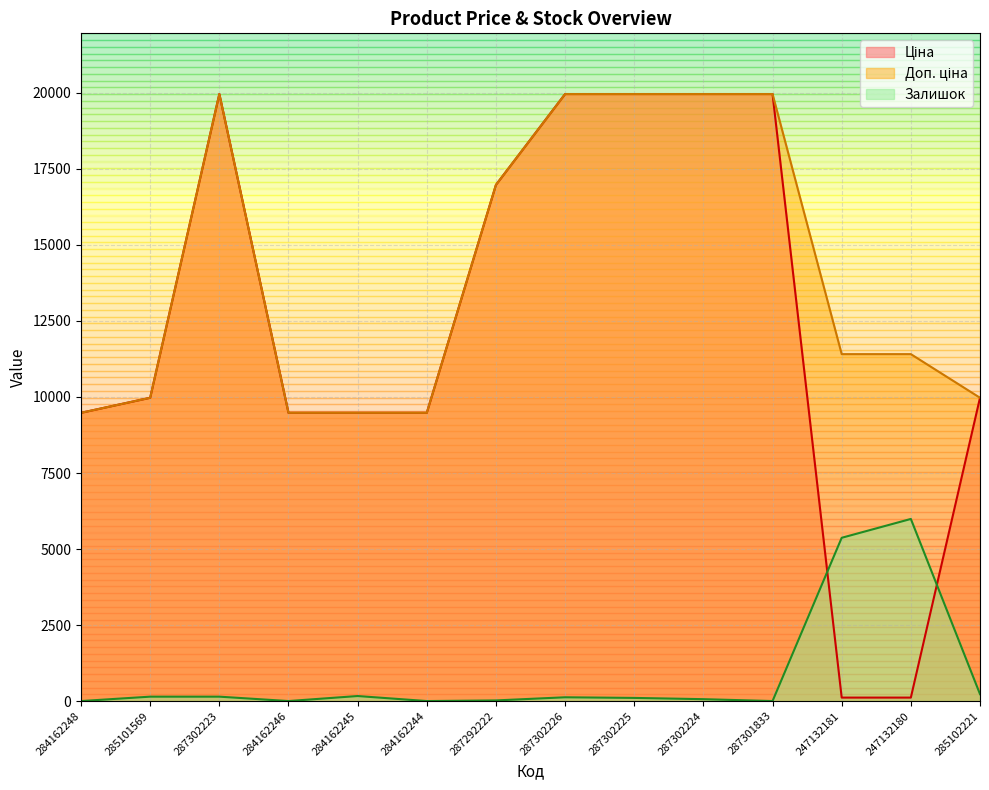

What is the label of the 6th point from the left?

284162244